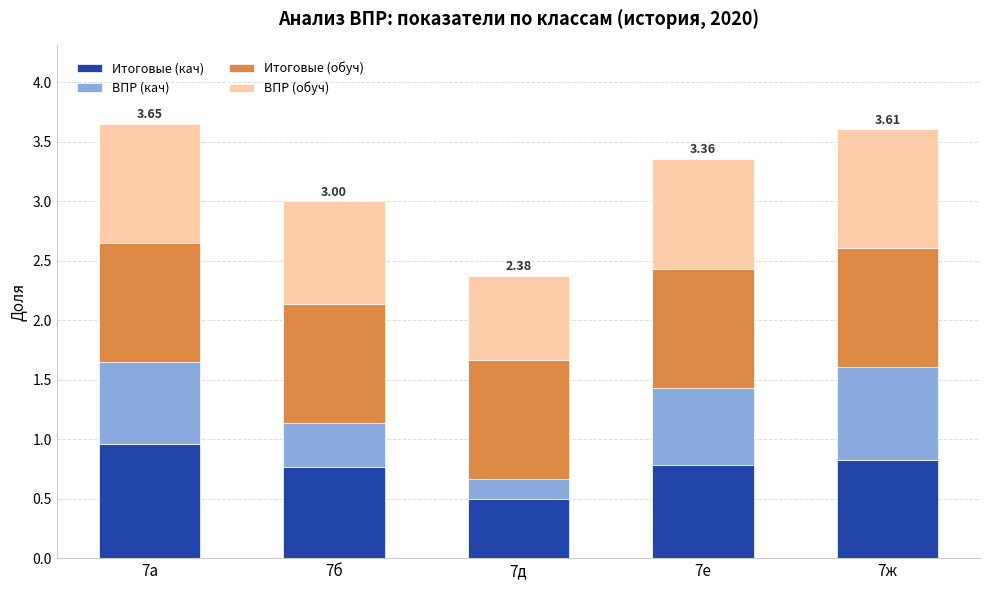

What is the total value across all series at 7д?

2.4